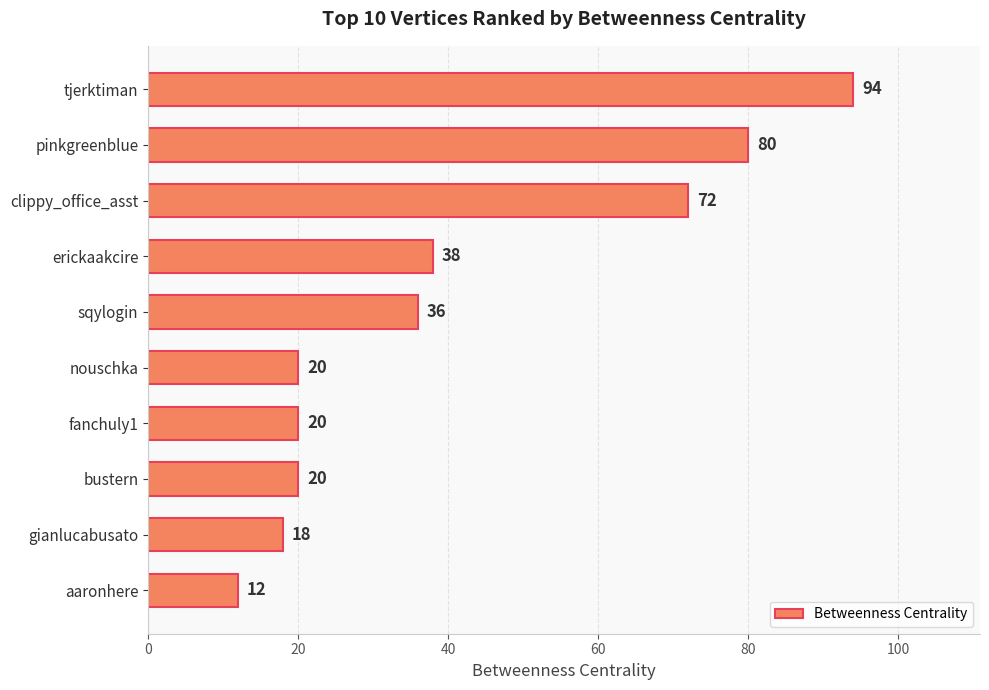

At which category does the chart reach its minimum across all series?

aaronhere